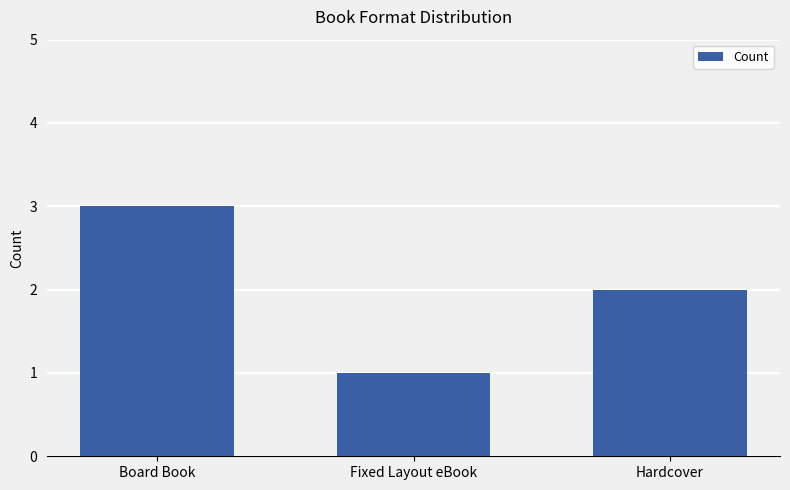

Which has a higher value, Hardcover or Board Book?

Board Book